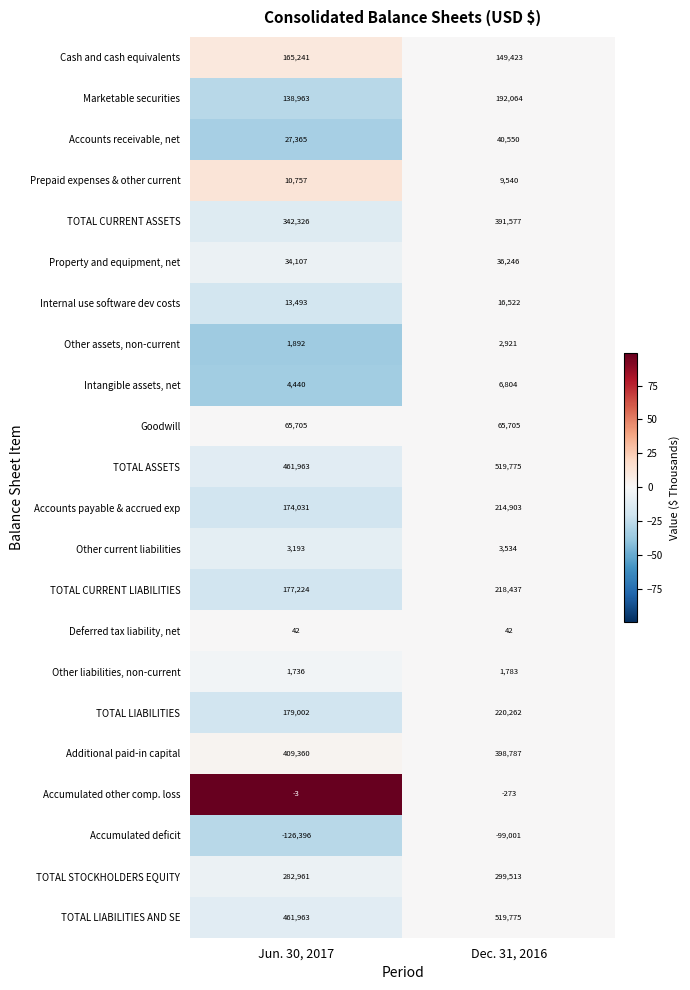

List the labels in order of Accounts receivable, net value, smallest first.

Jun. 30, 2017, Dec. 31, 2016